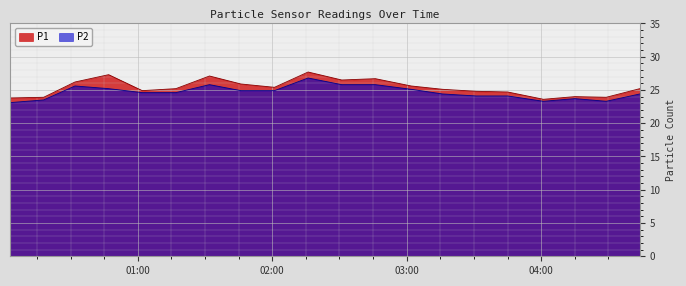

True or false: P1 has a value of 25.2 at 2019/11/22 01:17.

True